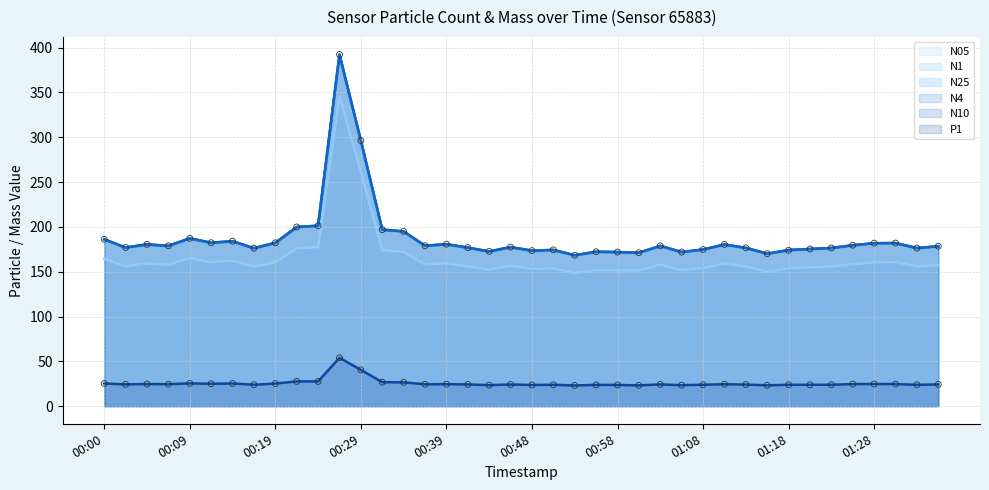

Which series has the largest Y range (max minus min)?

N10